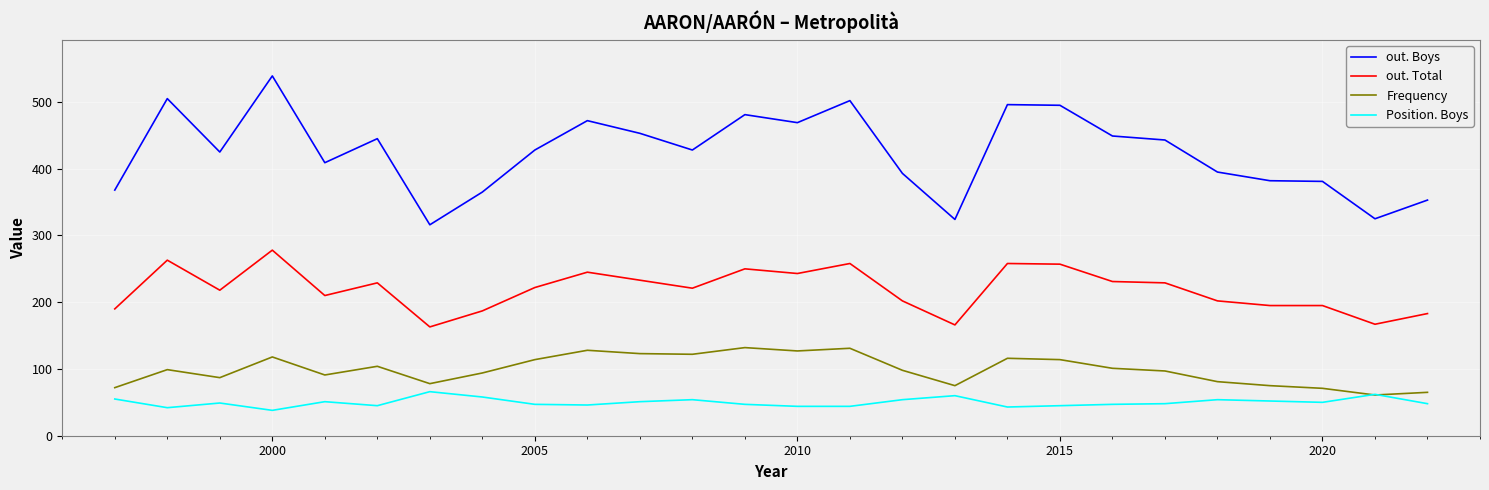

Which series has the largest total across all categories?

out. Boys